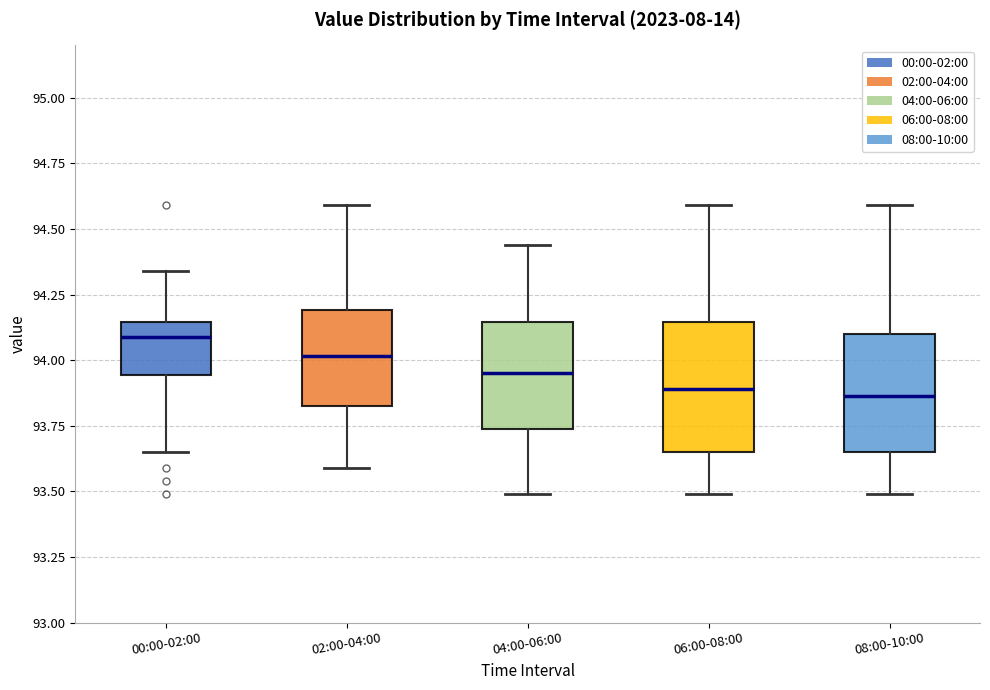

Reading left to right, transcribe this box plot: for each box, give where its median line is, the range the box spans, and where its two whiskers end, as read against the y-axis. The values are not printed on the chart, so give them approximately, as read against the axis.

00:00-02:00: median 94.10, box 93.95 to 94.15, whiskers 93.65 to 94.35
02:00-04:00: median 94.00, box 93.85 to 94.20, whiskers 93.60 to 94.60
04:00-06:00: median 93.95, box 93.75 to 94.15, whiskers 93.50 to 94.45
06:00-08:00: median 93.90, box 93.65 to 94.15, whiskers 93.50 to 94.60
08:00-10:00: median 93.85, box 93.65 to 94.10, whiskers 93.50 to 94.60